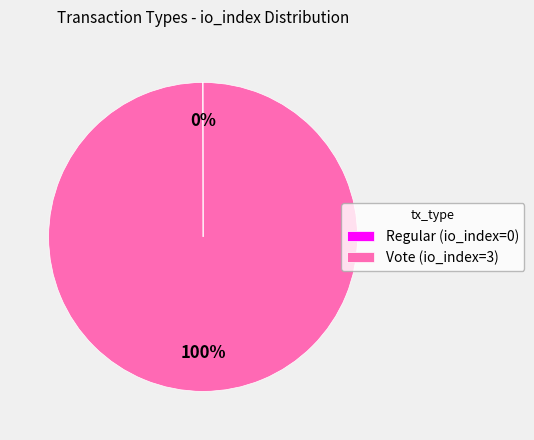

True or false: Vote accounts for 100% of the total.

True